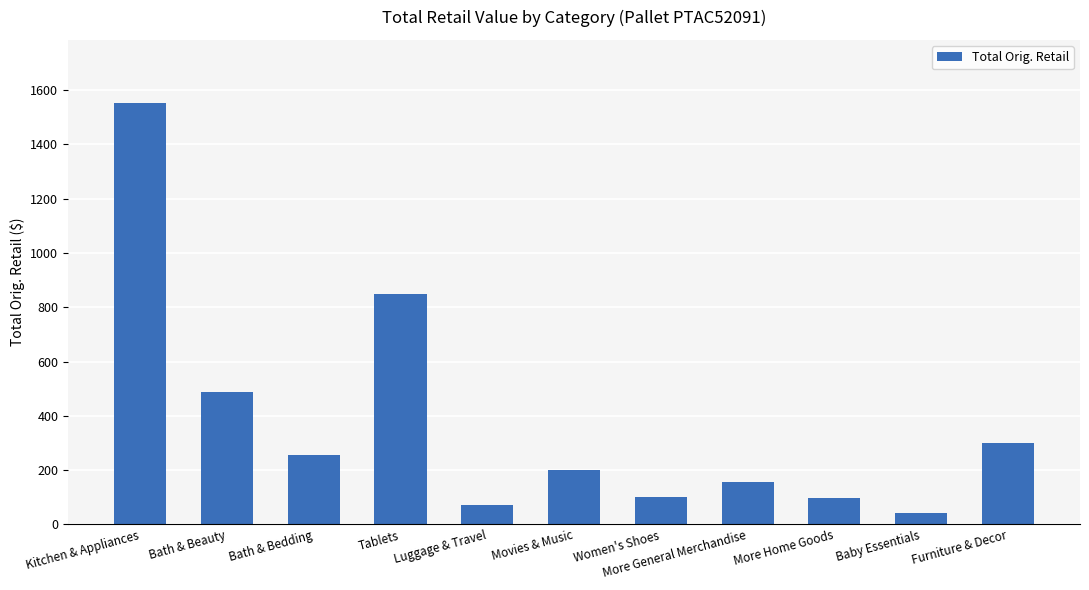

Where does the data first go above 199?

Kitchen & Appliances